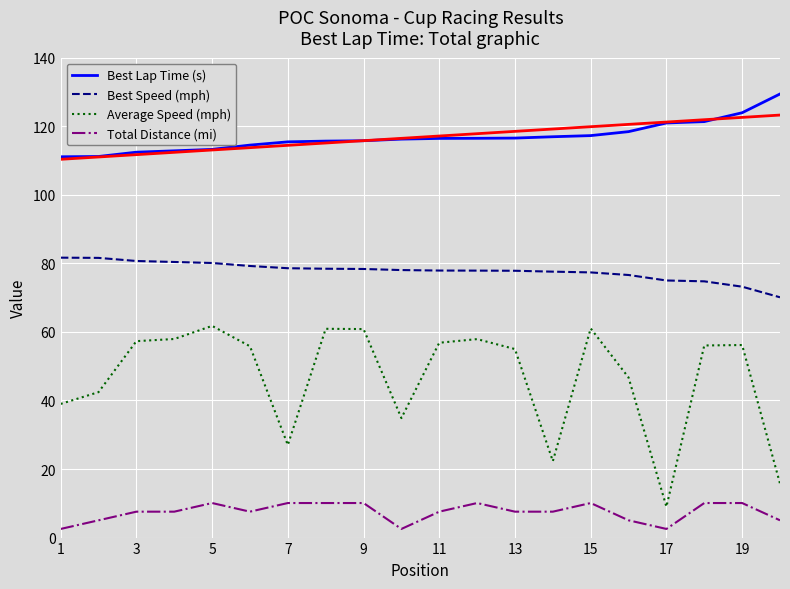

At how many categories does at least one series exceed 6?

20